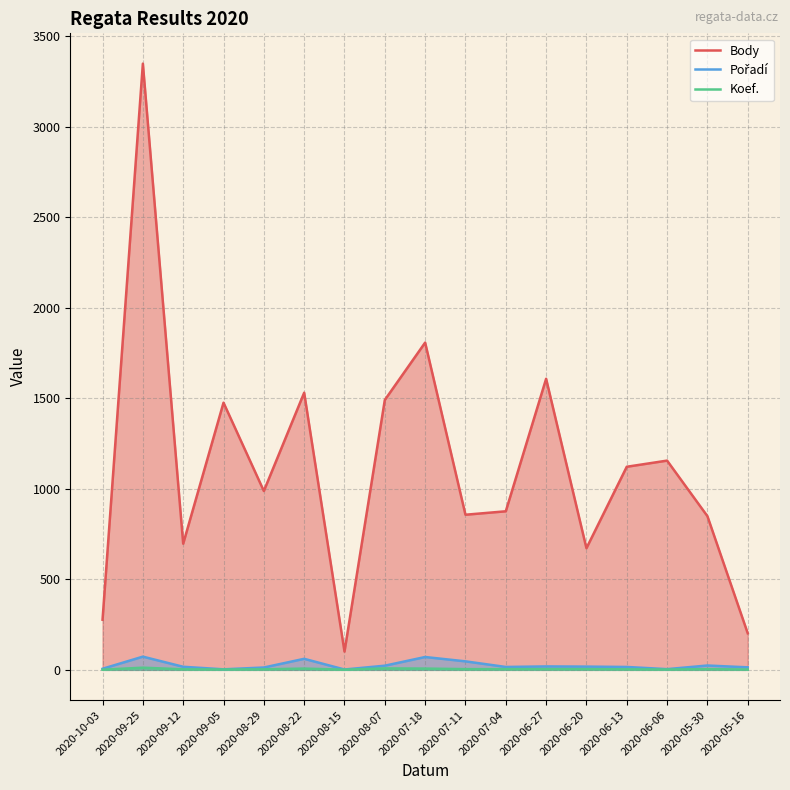

What is the minimum value for Koef.?

1